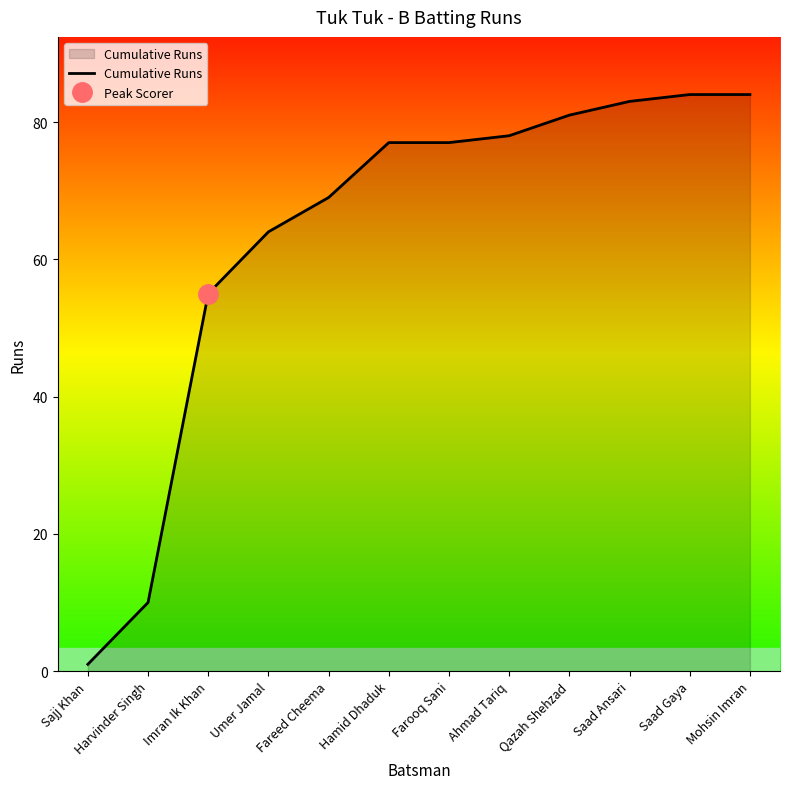

The chart shows a value of 1 at Sajj Khan. True or false?

True